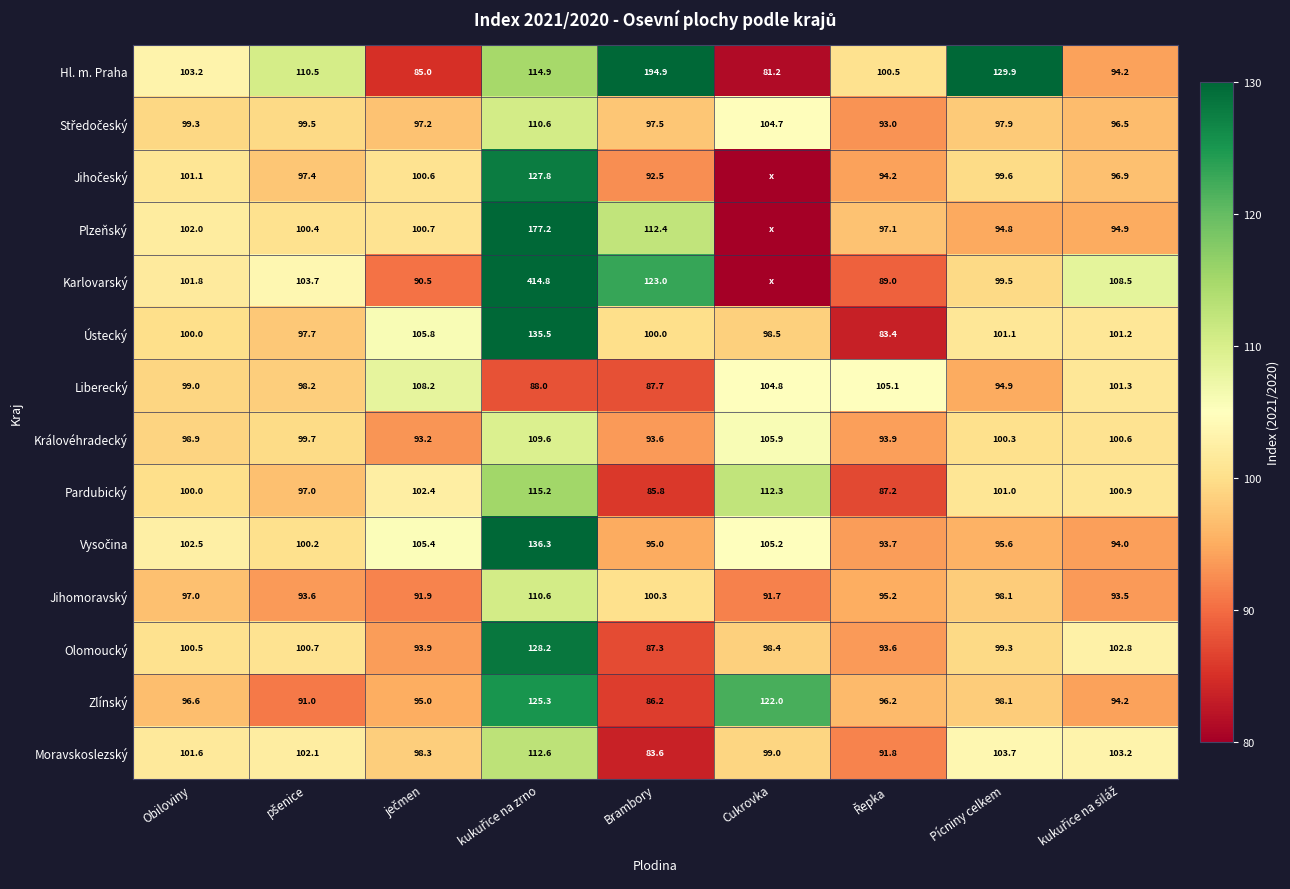

At which label is Jihomoravský closest to 101?

Brambory